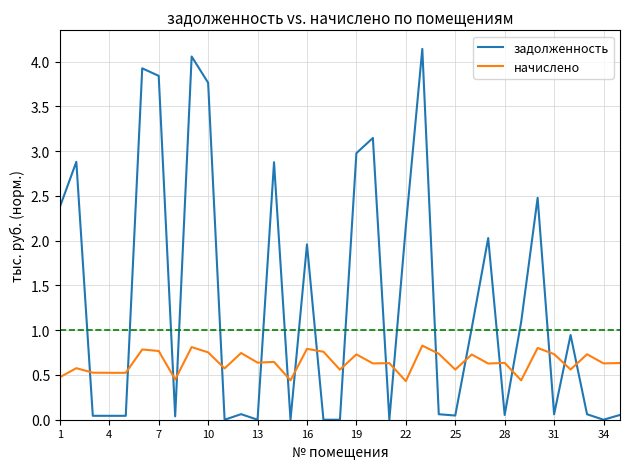

Which series has the largest total across all categories?

задолженность